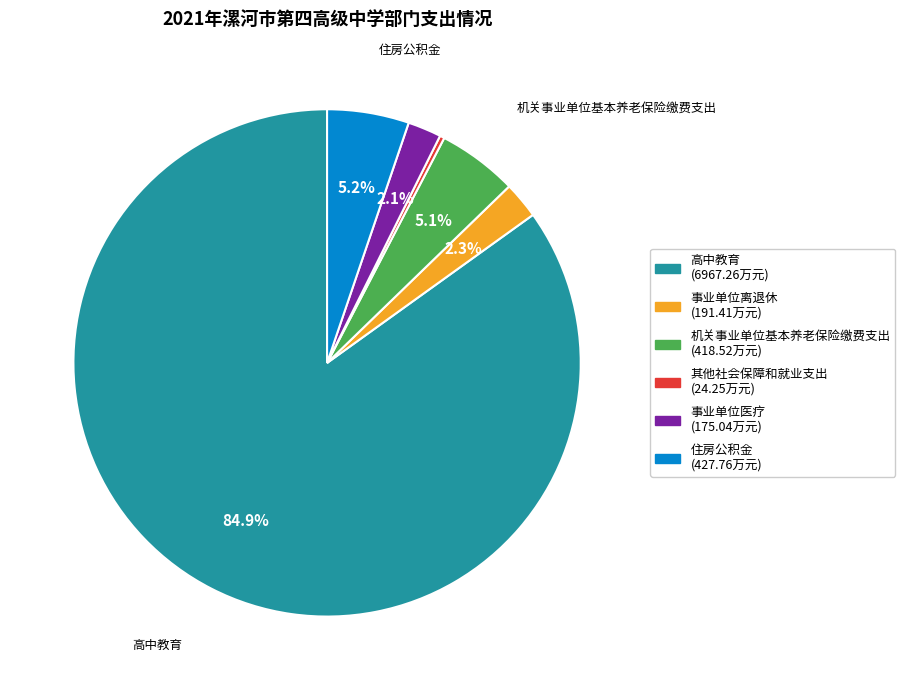

Which category has the biggest portion of the pie?

高中教育